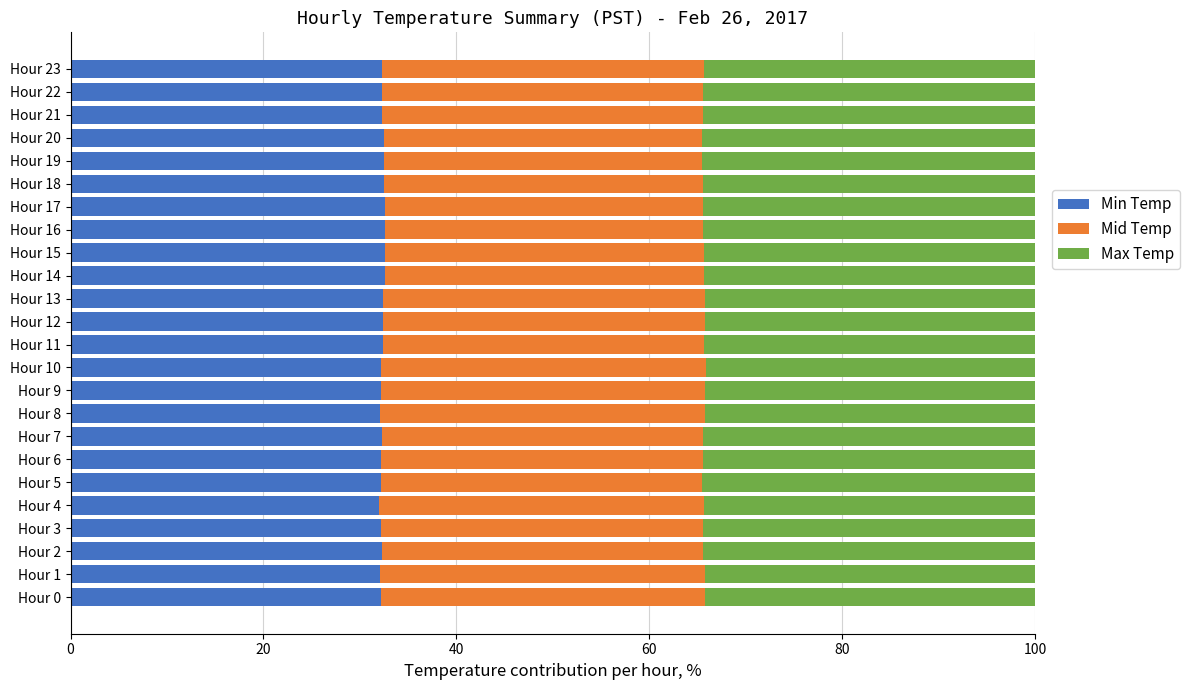

What is the total value across all series at Hour 20?

100.0